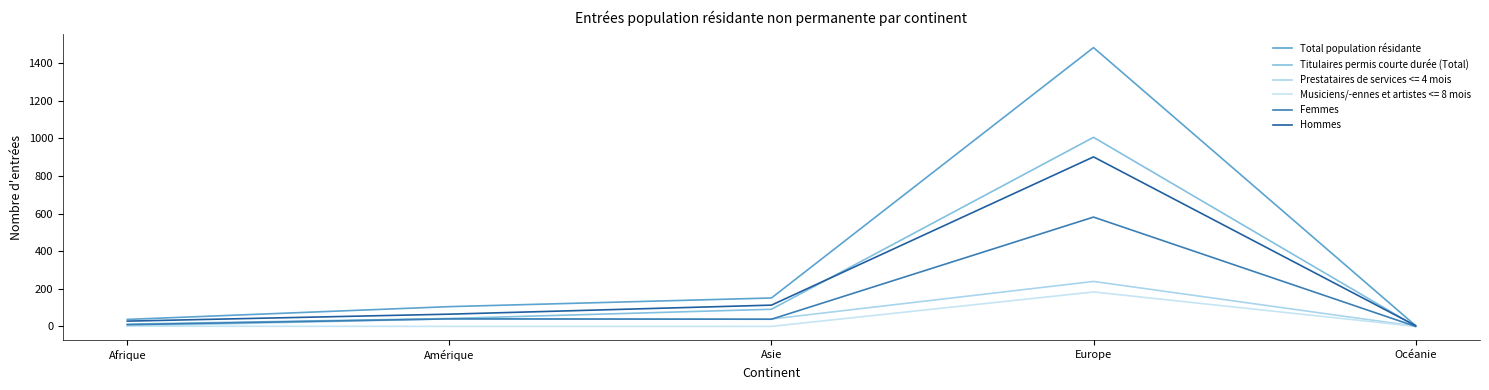

Which series has the largest range (max minus min)?

Total population résidante